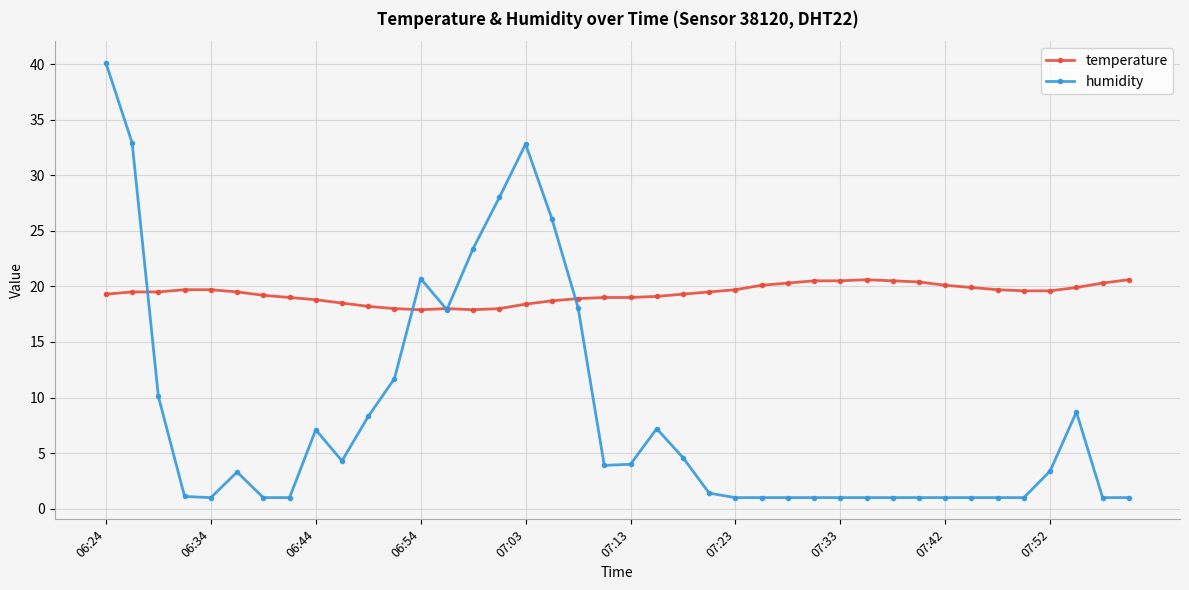

Which series has the largest range (max minus min)?

humidity